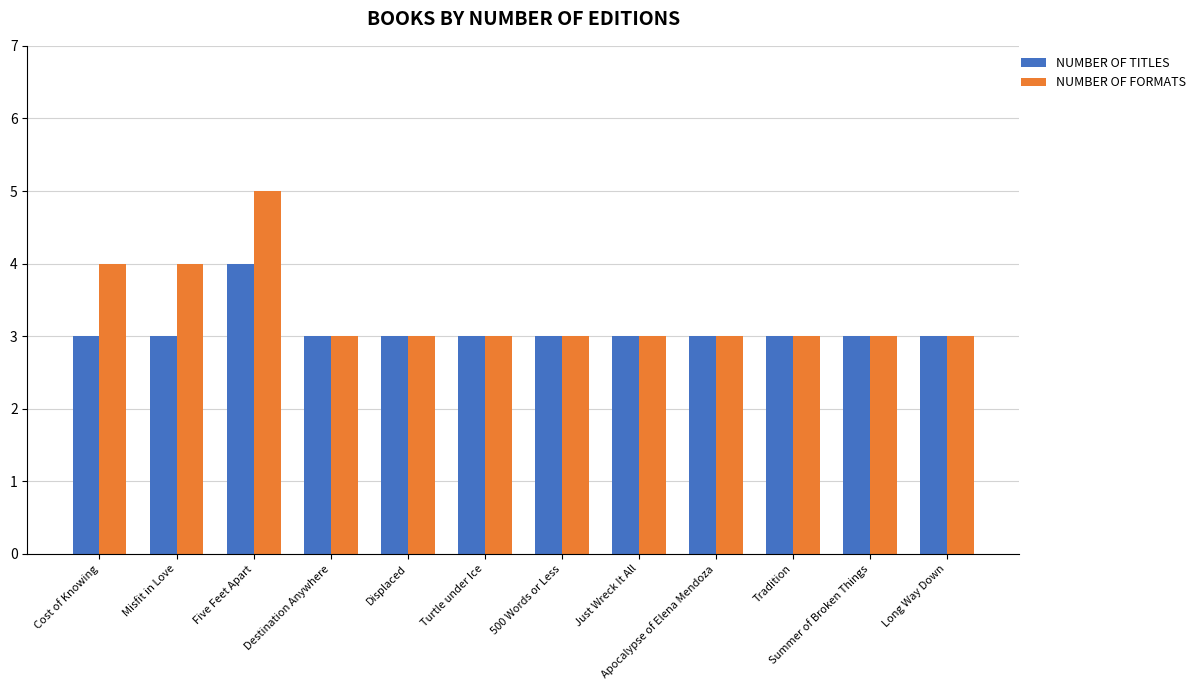

Which series has the widest spread of values?

NUMBER OF FORMATS